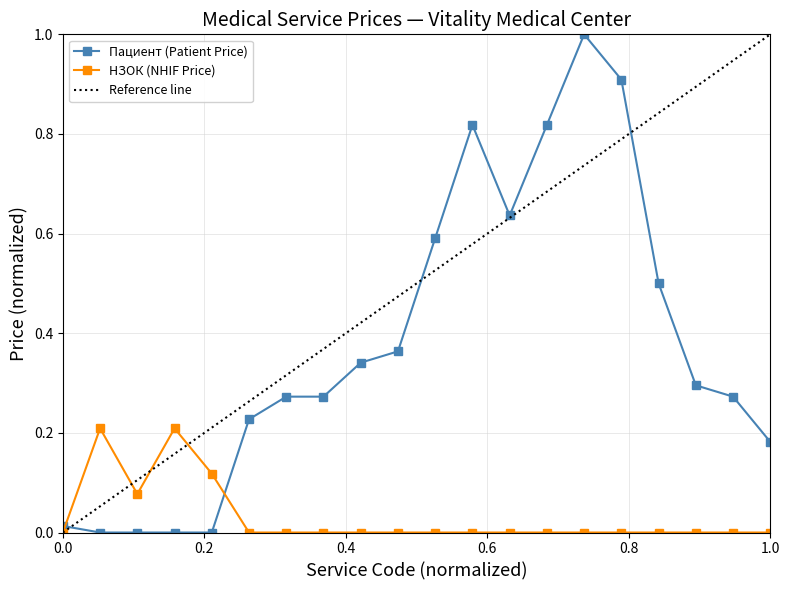

After their last crossing, which series has the higher values: НЗОК (NHIF Price) or Пациент (Patient Price)?

Пациент (Patient Price)